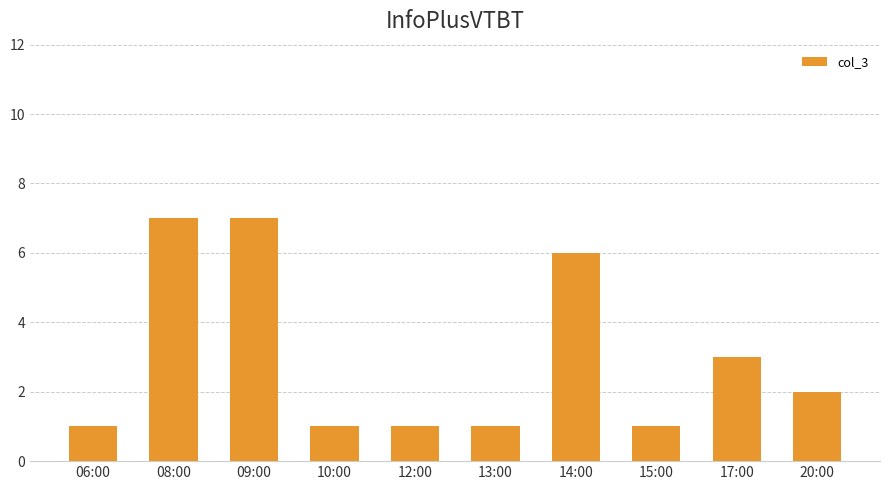

Reading left to right, what are all the values shown in this chart?

06:00=1	08:00=7	09:00=7	10:00=1	12:00=1	13:00=1	14:00=6	15:00=1	17:00=3	20:00=2